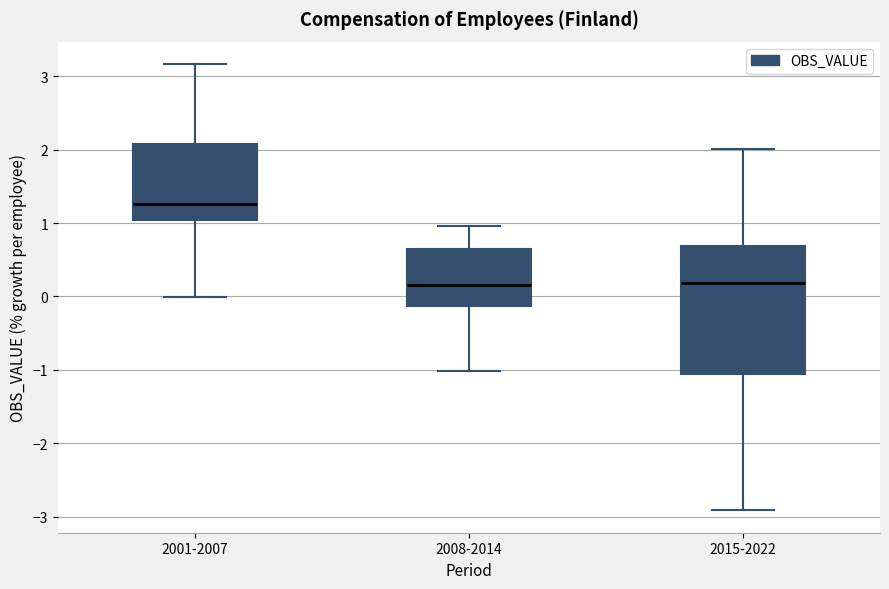

Reading left to right, transcribe this box plot: for each box, give where its median line is, the range the box spans, and where its two whiskers end, as read against the y-axis. The values are not printed on the chart, so give them approximately, as read against the axis.

2001-2007: median 1.3, box 1.0 to 2.1, whiskers 0.0 to 3.2
2008-2014: median 0.2, box -0.1 to 0.6, whiskers -1.0 to 1.0
2015-2022: median 0.2, box -1.1 to 0.7, whiskers -2.9 to 2.0